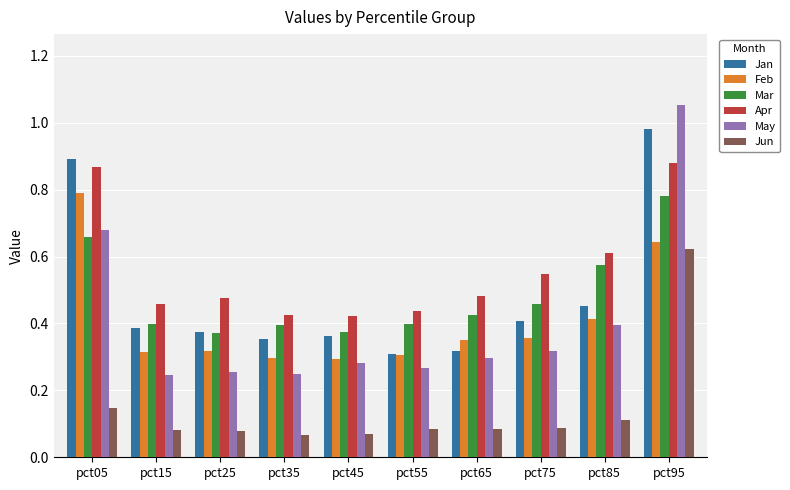

Which series has the widest spread of values?

May